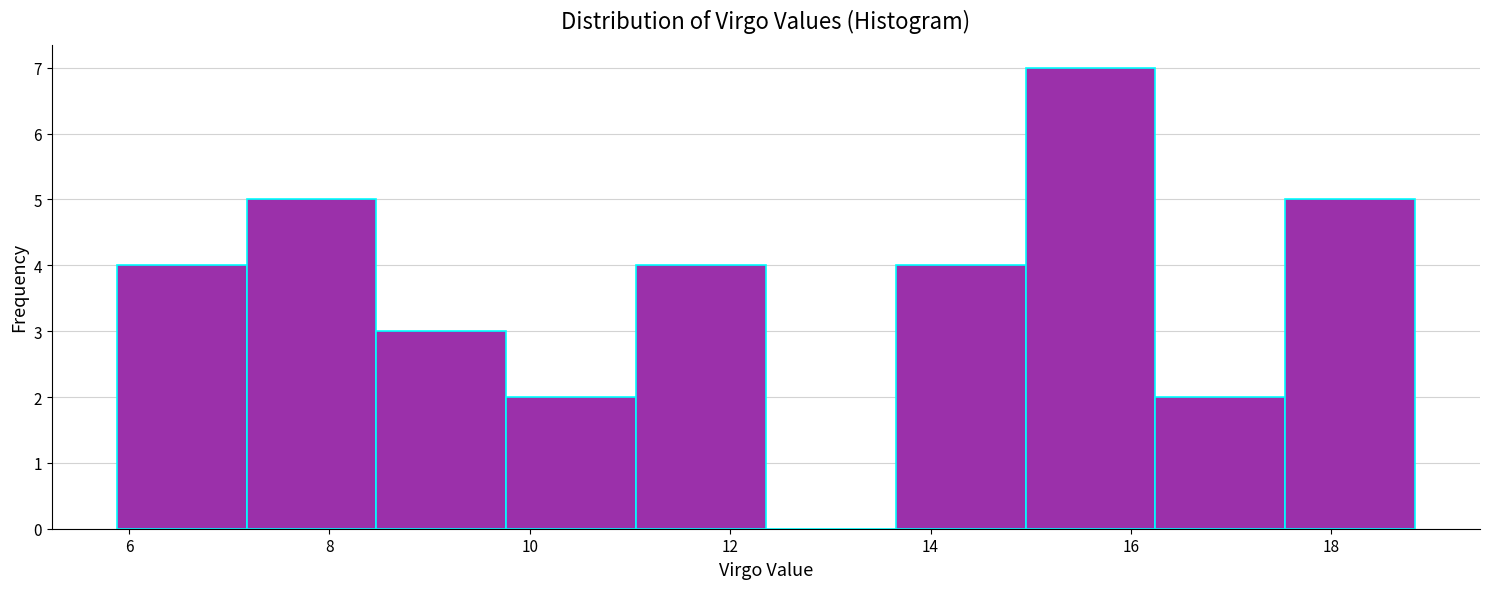

Reading left to right, transcribe this chart: for each bar, give the range it covers on the x-axis and its height. Neither the bar edges nor the heights are printed on the chart, so give them approximately, as read against the axes.

5.8 to 7.2: 4
7.2 to 8.4: 5
8.4 to 9.8: 3
9.8 to 11.0: 2
11.0 to 12.4: 4
12.4 to 13.6: 0
13.6 to 15.0: 4
15.0 to 16.2: 7
16.2 to 17.6: 2
17.6 to 18.8: 5